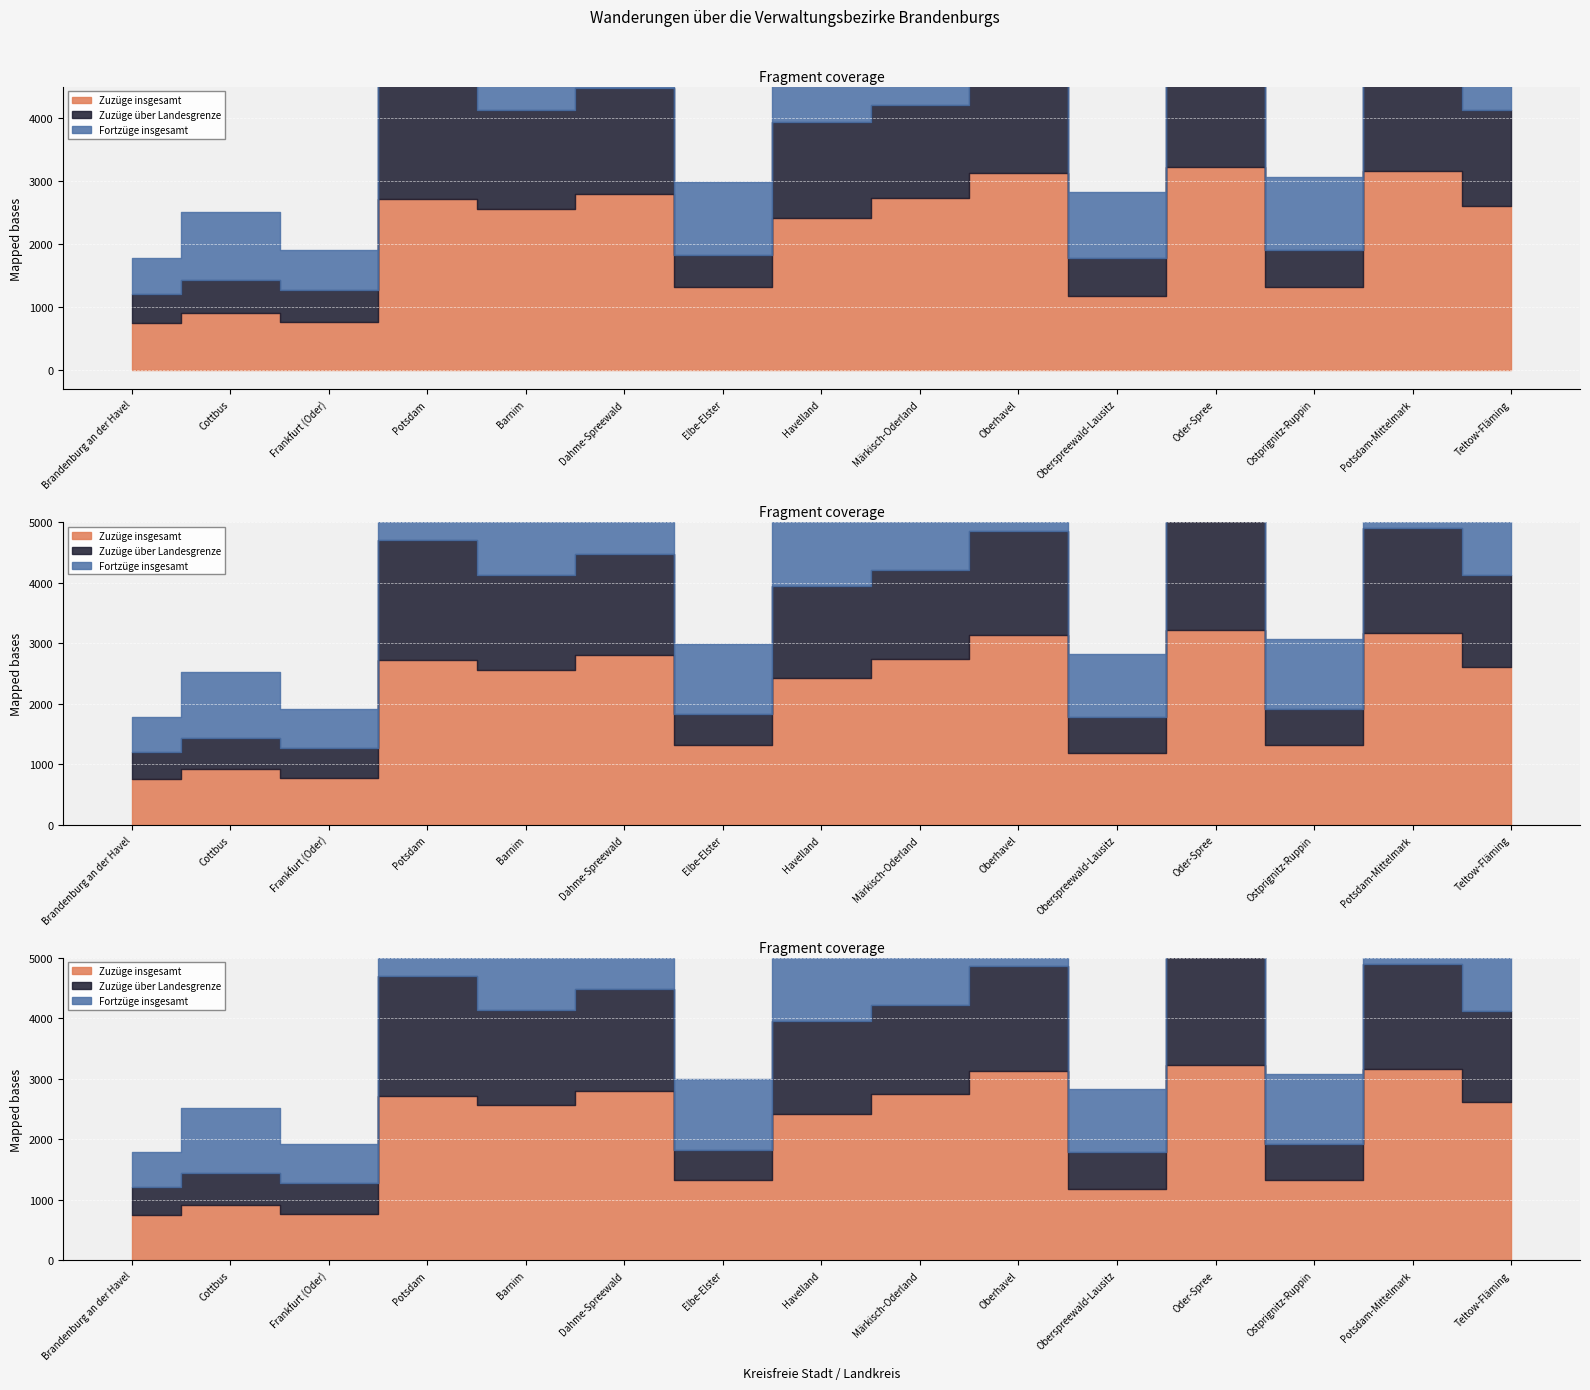

Rank the categories by Zuzüge insgesamt value from lowest to highest.

Brandenburg an der Havel, Frankfurt (Oder), Cottbus, Oberspreewald-Lausitz, Ostprignitz-Ruppin, Elbe-Elster, Havelland, Barnim, Teltow-Fläming, Potsdam, Märkisch-Oderland, Dahme-Spreewald, Oberhavel, Potsdam-Mittelmark, Oder-Spree